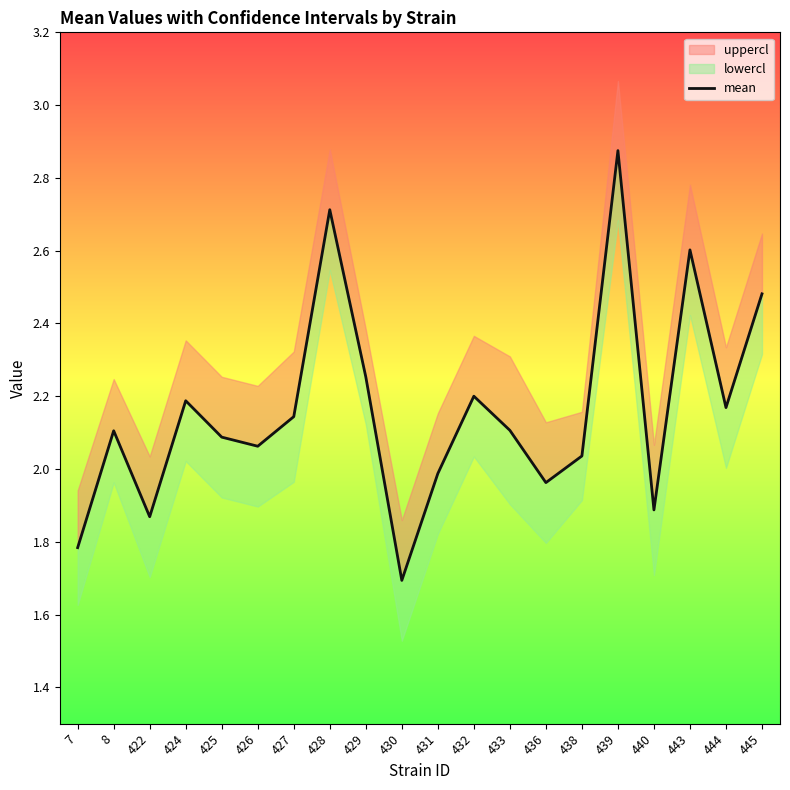

Reading right to left, extract all data points from this chart.

445=2.5	444=2.2	443=2.6	440=1.9	439=2.9	438=2.0	436=2.0	433=2.1	432=2.2	431=2.0	430=1.7	429=2.3	428=2.7	427=2.1	426=2.1	425=2.1	424=2.2	422=1.9	8=2.1	7=1.8